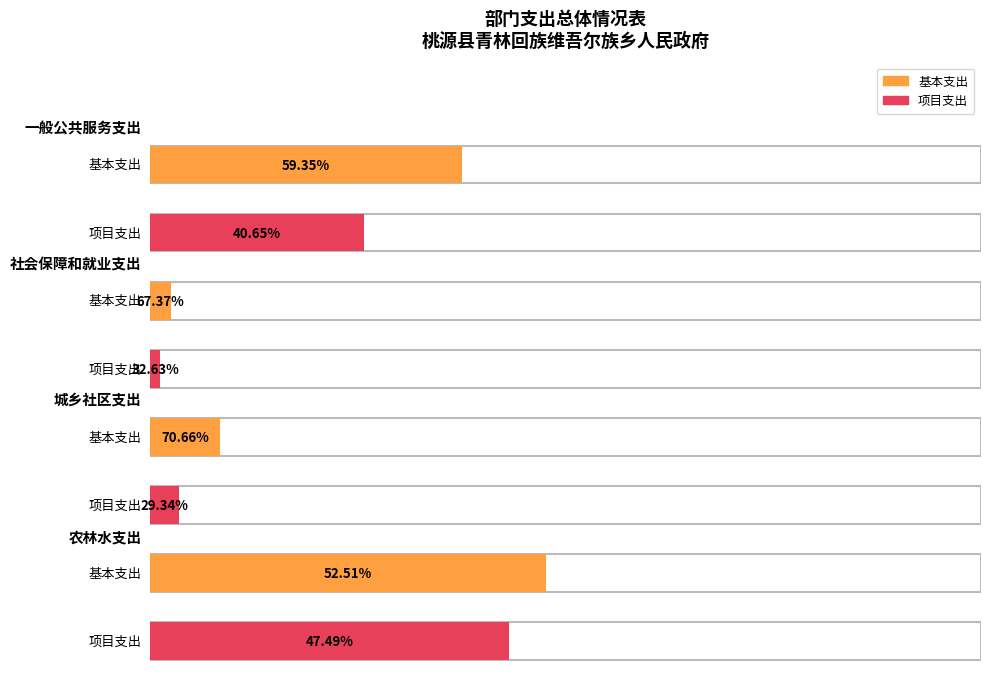

List the series in order of their peak value, highest first.

基本支出, 项目支出